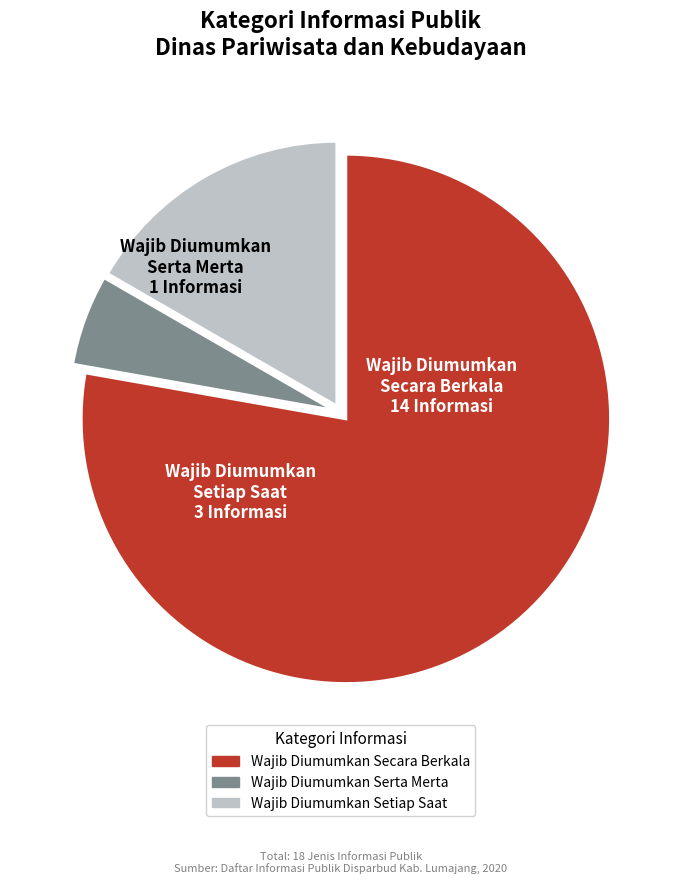

How many segments does this pie chart have?

3